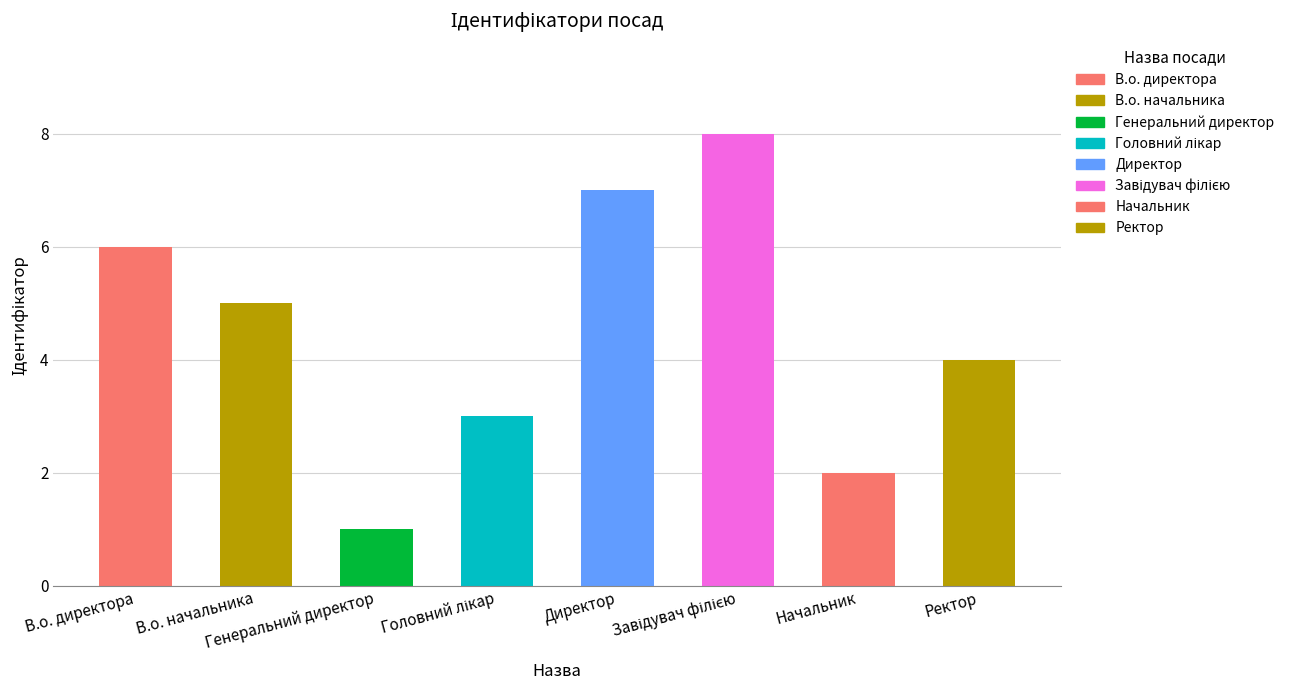

What value does the data have at Начальник?

2